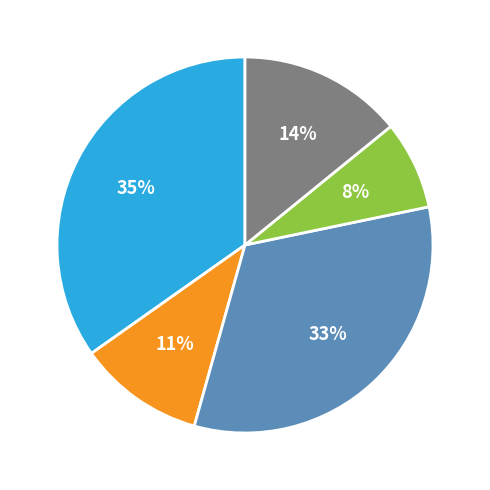

To the nearest percent, what is the average slice percentage?

20%